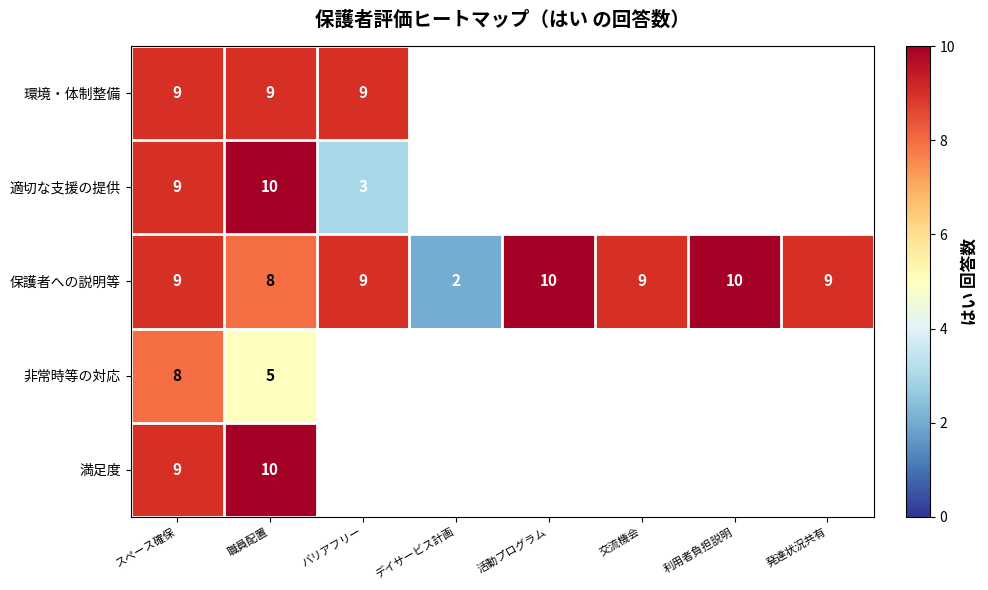

At how many categories does at least one series exceed 9?

3